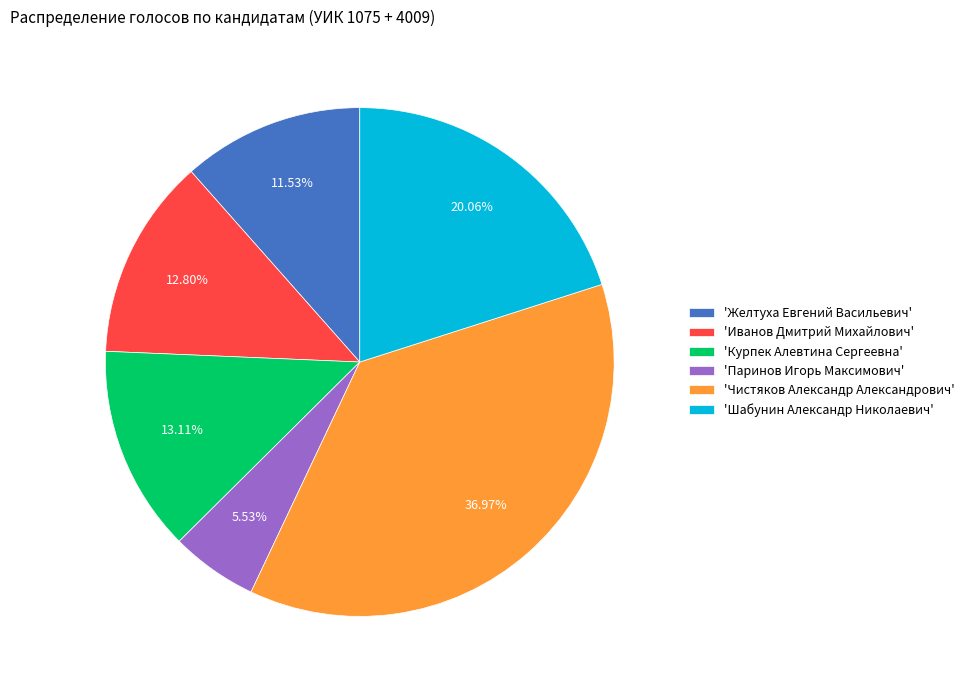

How many slices are in this pie chart?

6